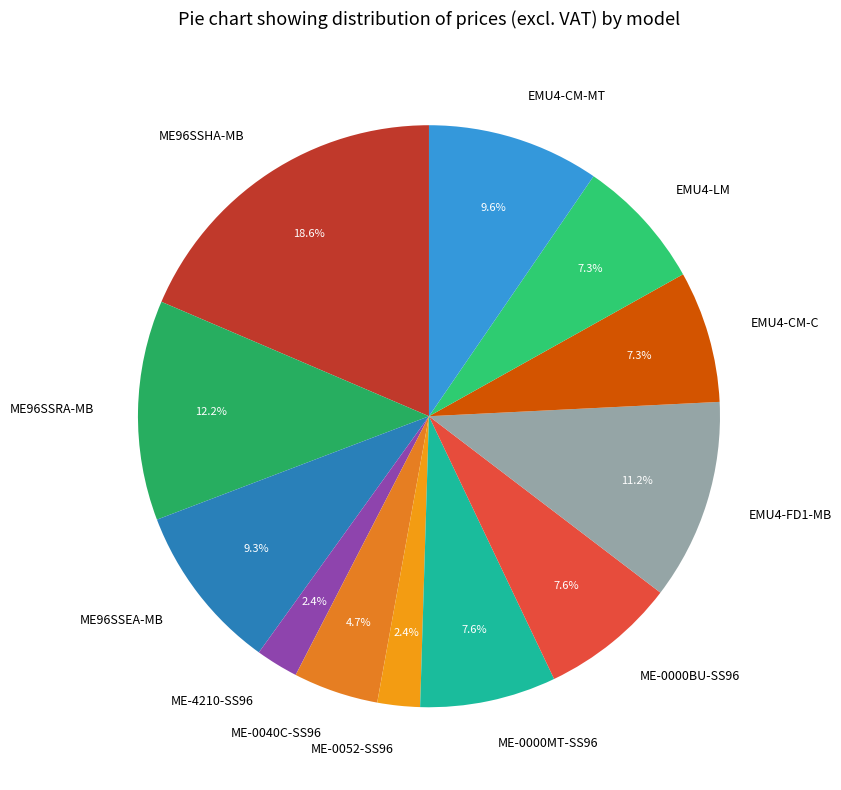

To the nearest percent, what is the average slice percentage?

8%